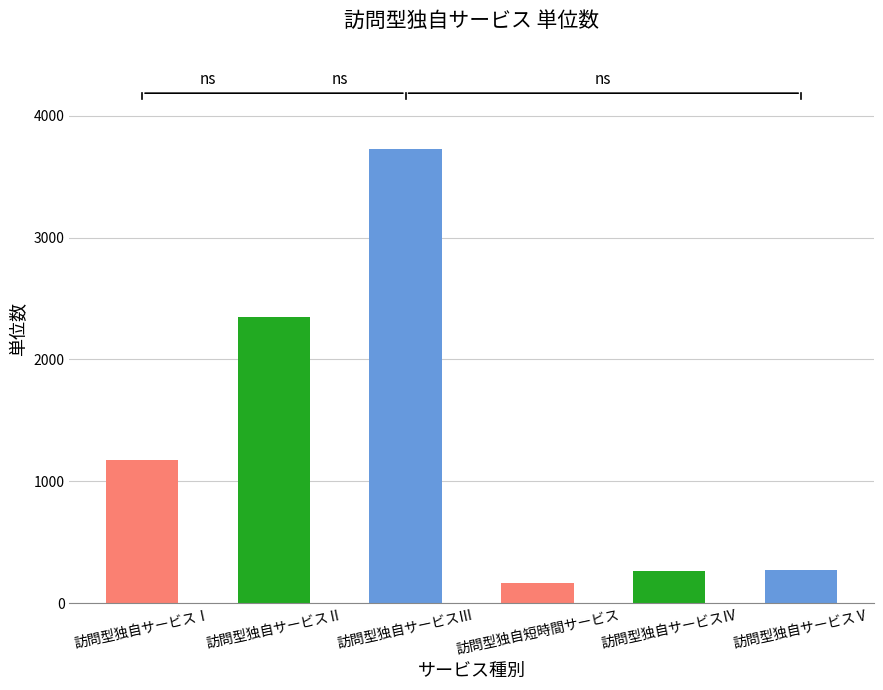

List the labels in order of value, largest first.

訪問型独自サービスⅢ, 訪問型独自サービスⅡ, 訪問型独自サービスⅠ, 訪問型独自サービスⅤ, 訪問型独自サービスⅣ, 訪問型独自短時間サービス